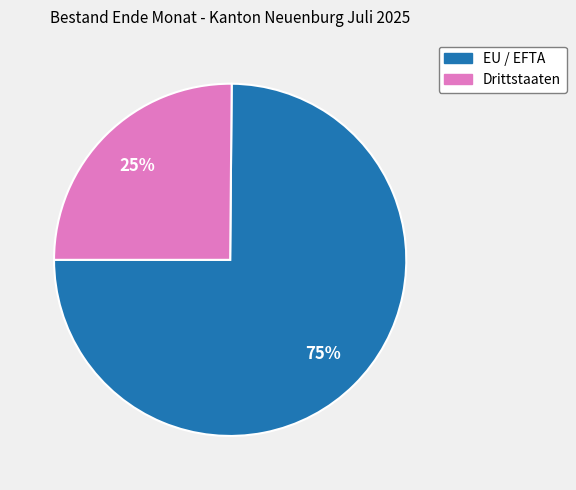

To the nearest percent, what portion does Drittstaaten represent?

25%